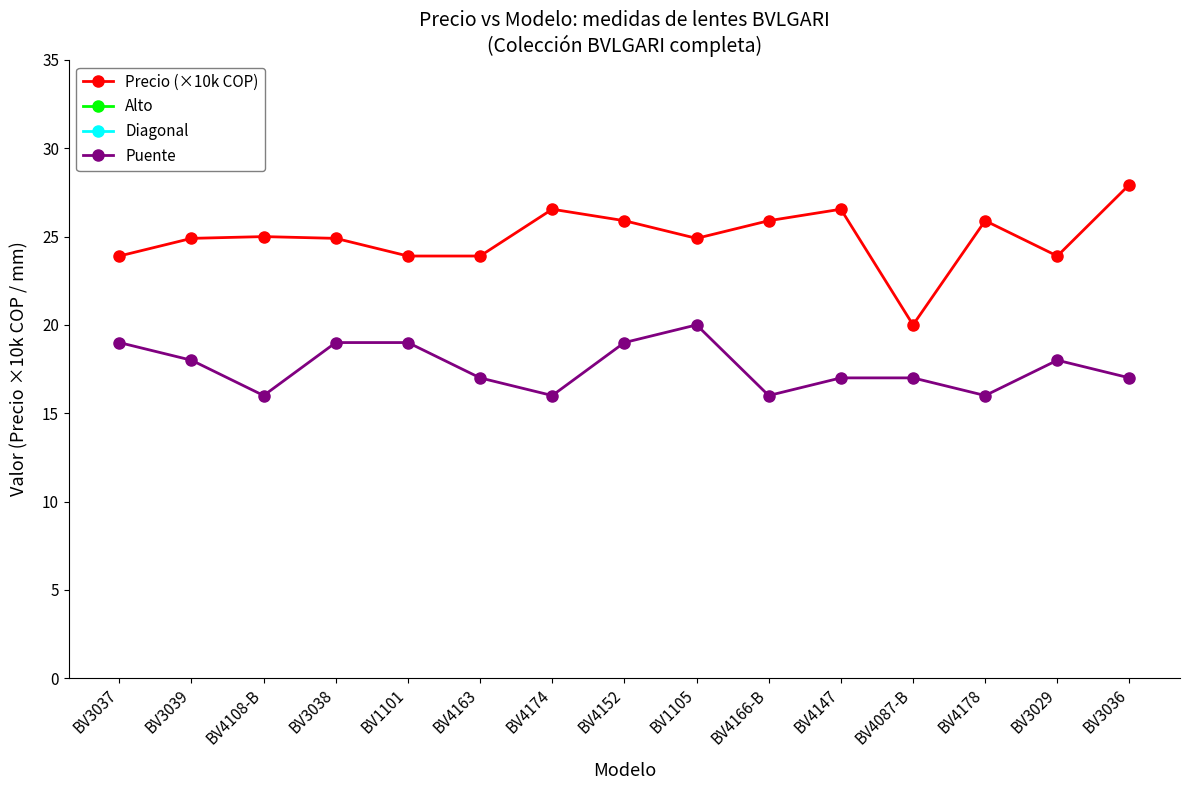

What is the average value of the Puente series?

17.6